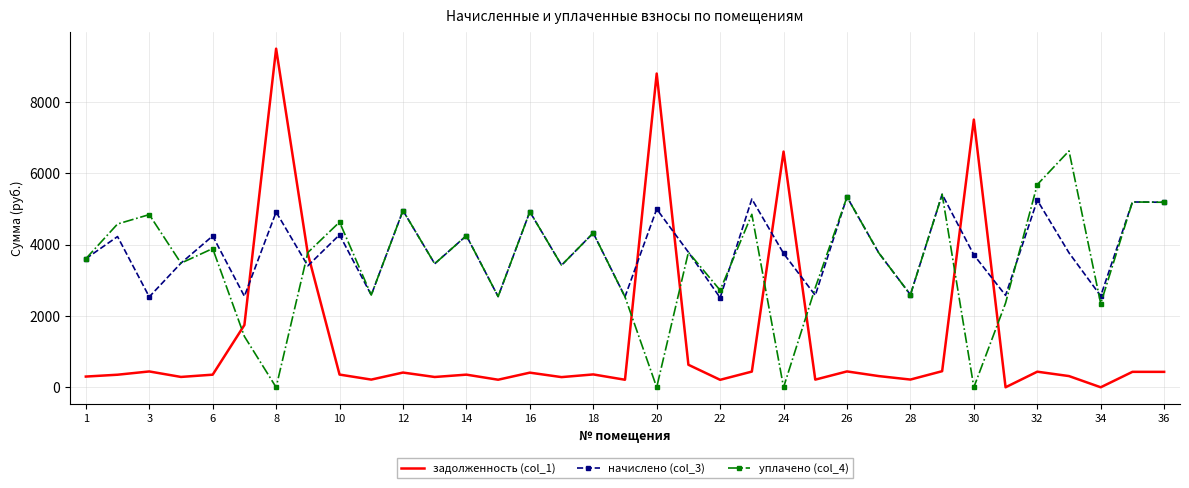

How many categories are shown in the chart?

35